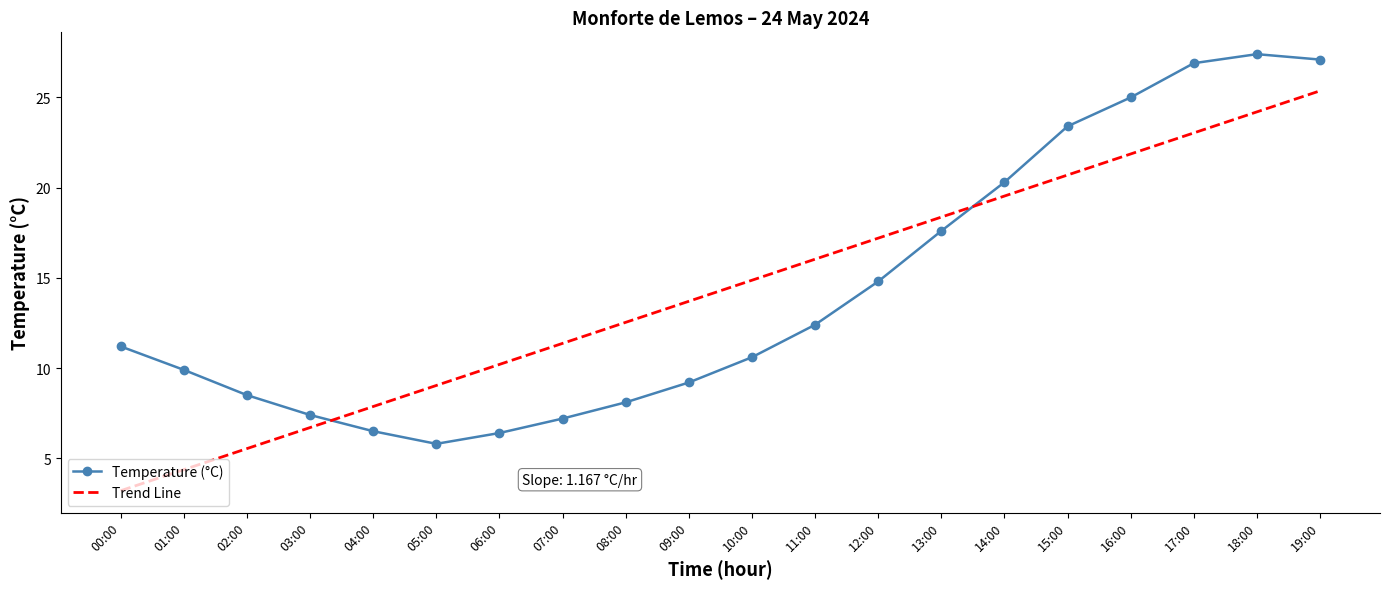

Where do Temperature (°C) and Trend Line first cross each other?

03:00 and 04:00